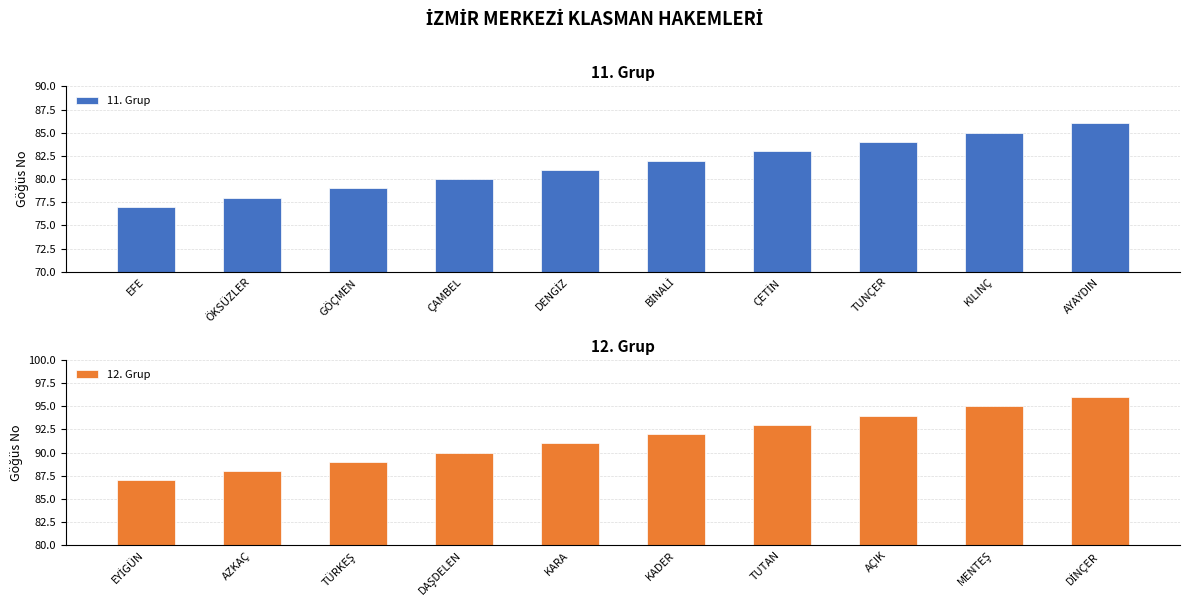

What is the difference between the maximum and minimum values in the 11. Grup series?

9